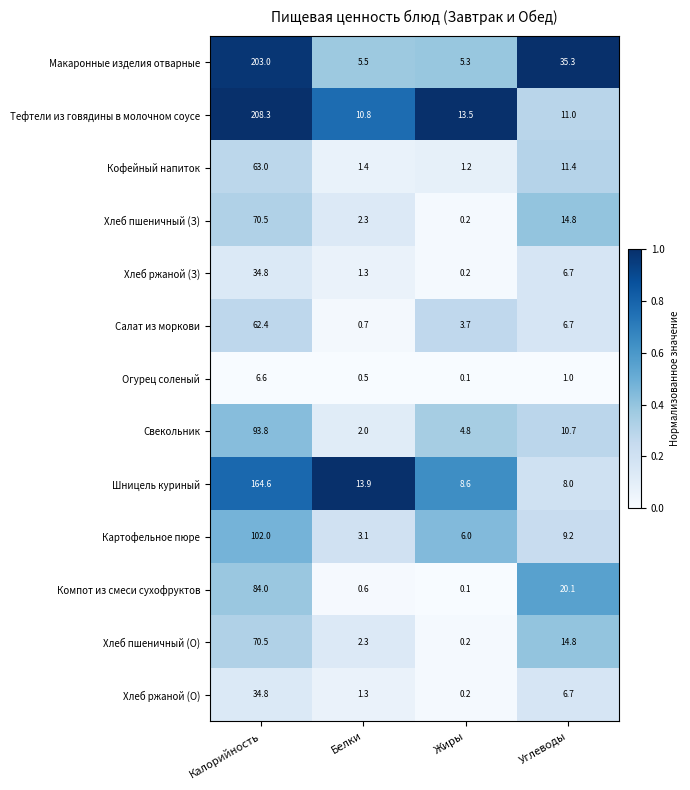

What is the sum of all Свекольник values?

111.3